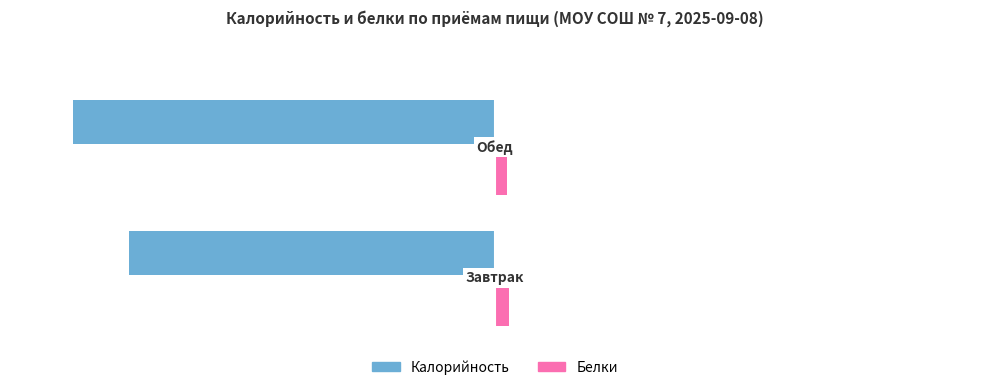

What are all the series names shown in the legend?

Калорийность, Белки